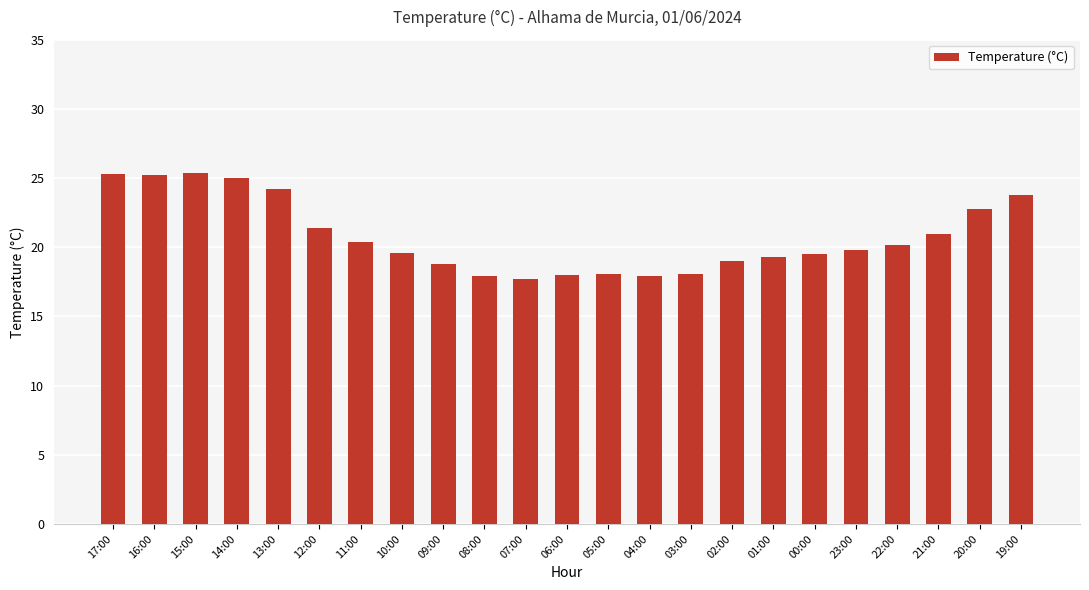

What is the sum of all values?

478.4